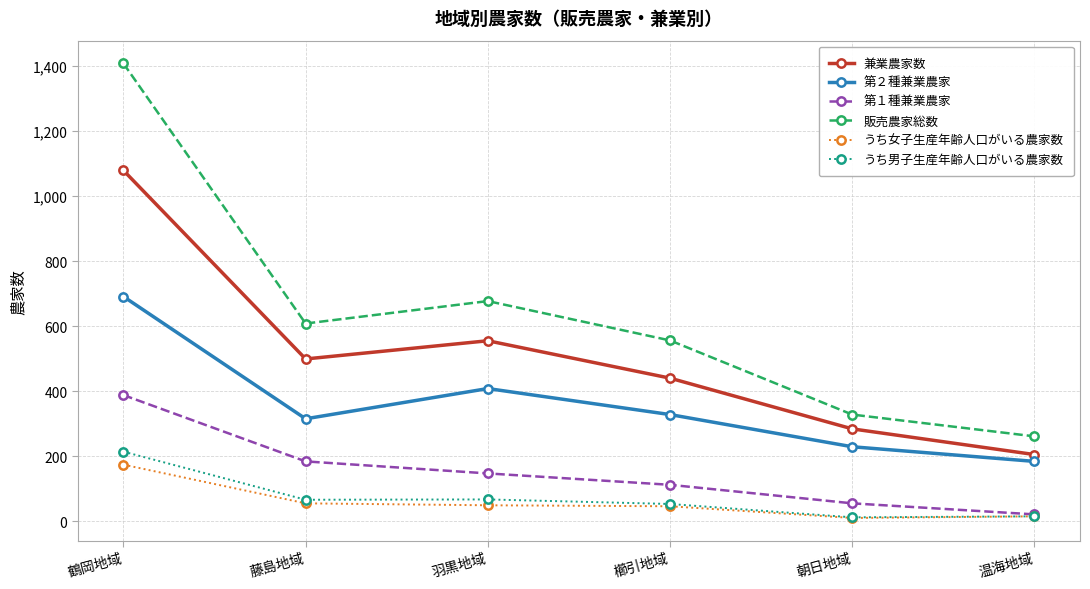

What is the label of the 3rd point from the left?

羽黒地域